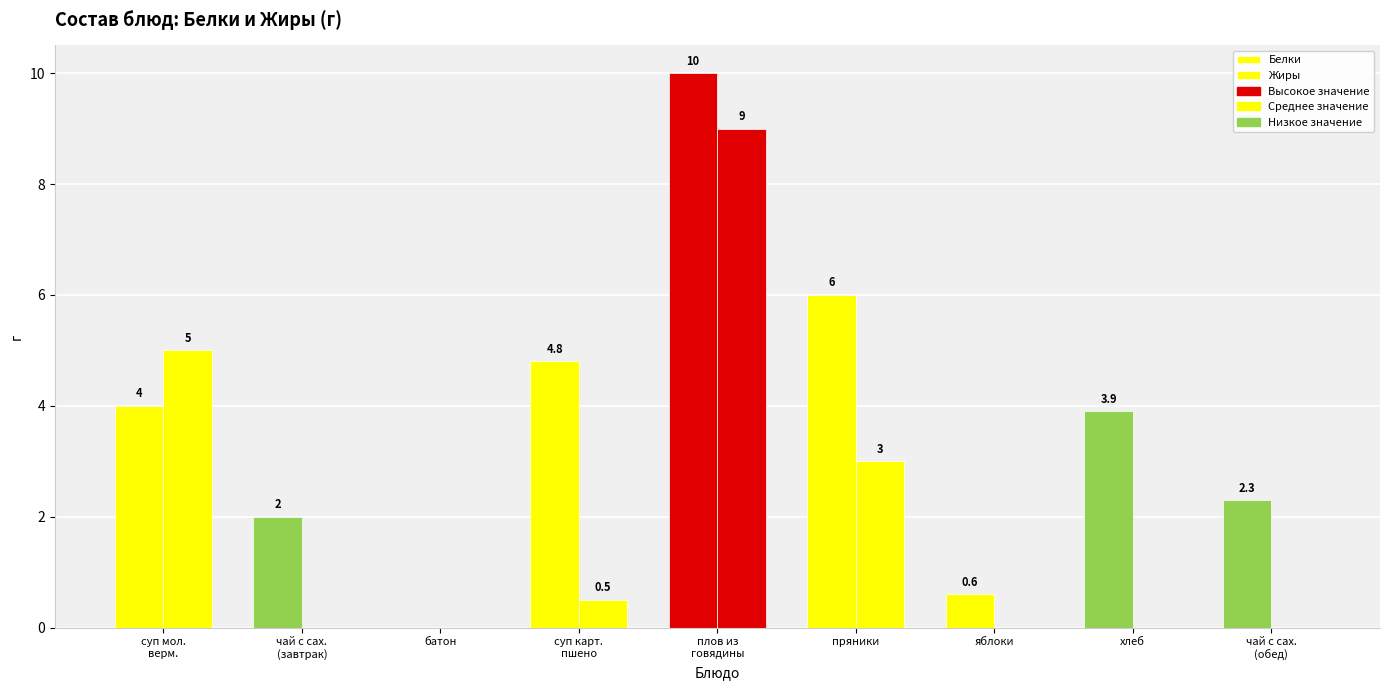

How many series are shown in this chart?

2